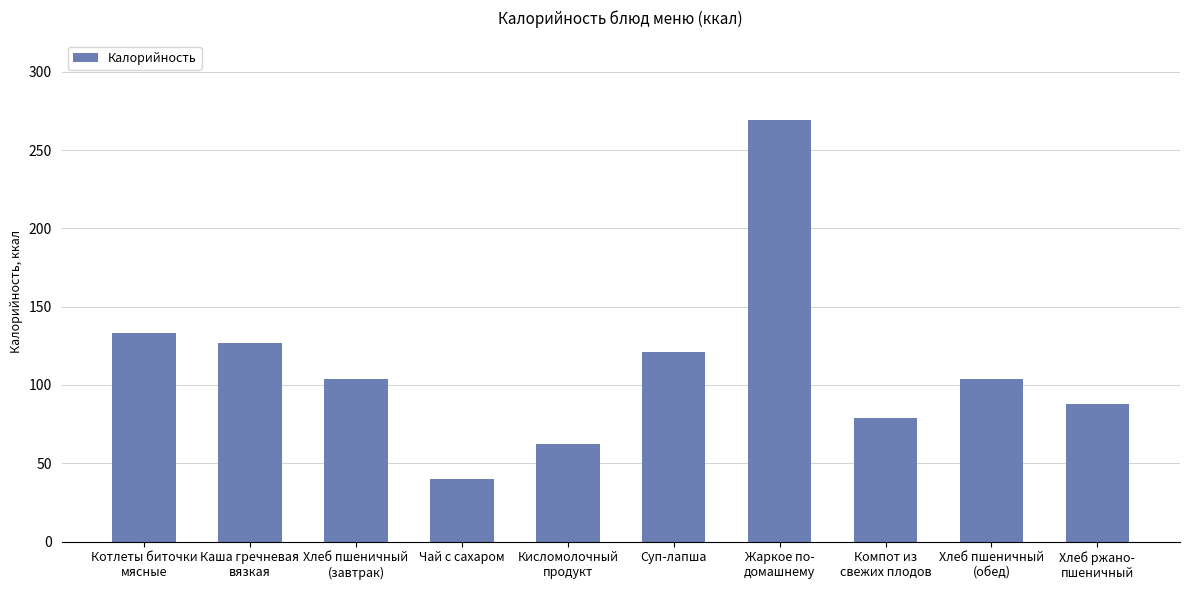

Does the chart contain any negative values?

No